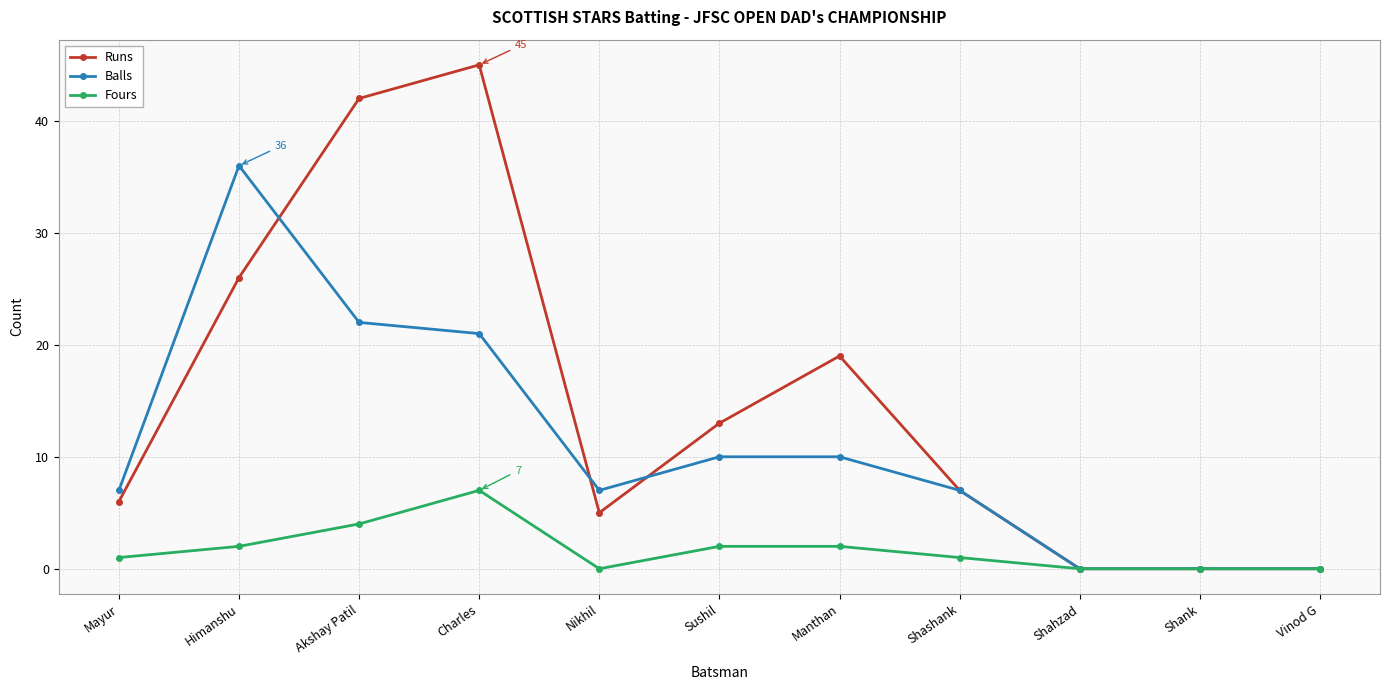

How many categories are shown in the chart?

11